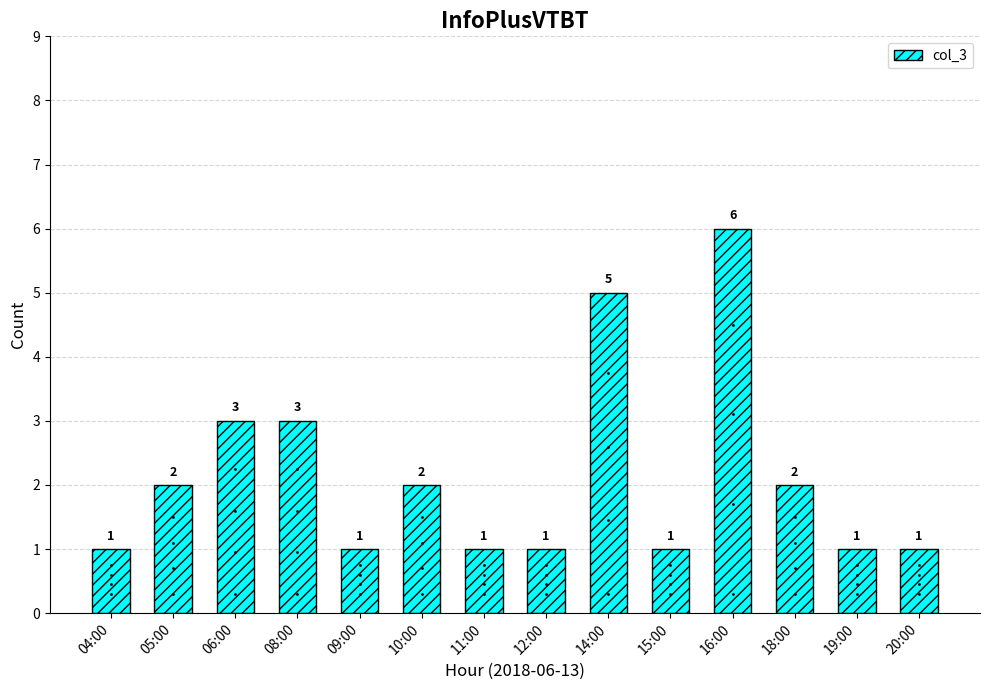

Reading left to right, extract all data points from this chart.

04:00=1	05:00=2	06:00=3	08:00=3	09:00=1	10:00=2	11:00=1	12:00=1	14:00=5	15:00=1	16:00=6	18:00=2	19:00=1	20:00=1